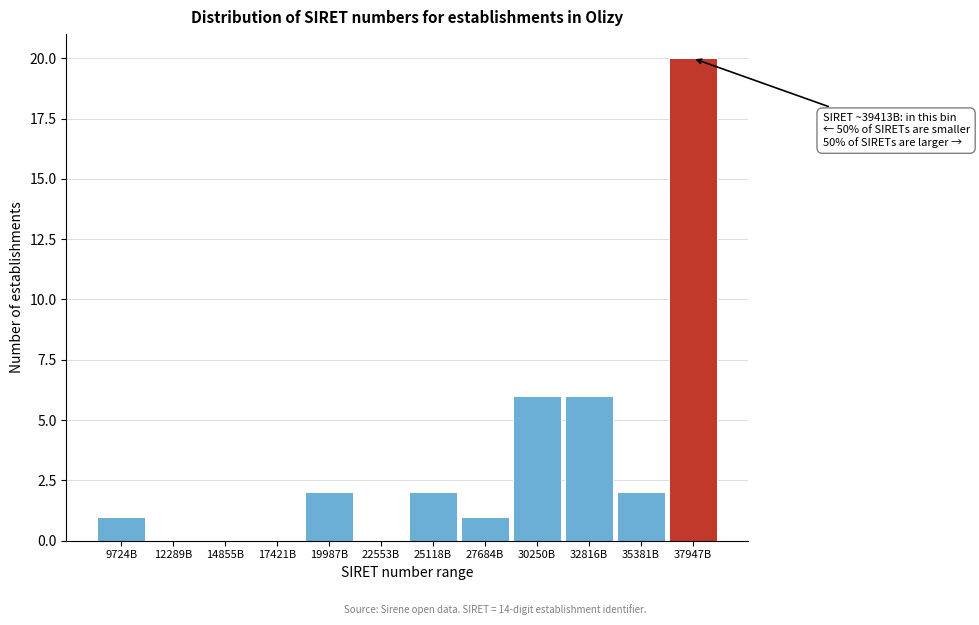

Reading right to left, extract all data points from this chart.

37947B=20	35381B=2	32816B=6	30250B=6	27684B=1	25118B=2	22553B=0	19987B=2	17421B=0	14855B=0	12289B=0	9724B=1